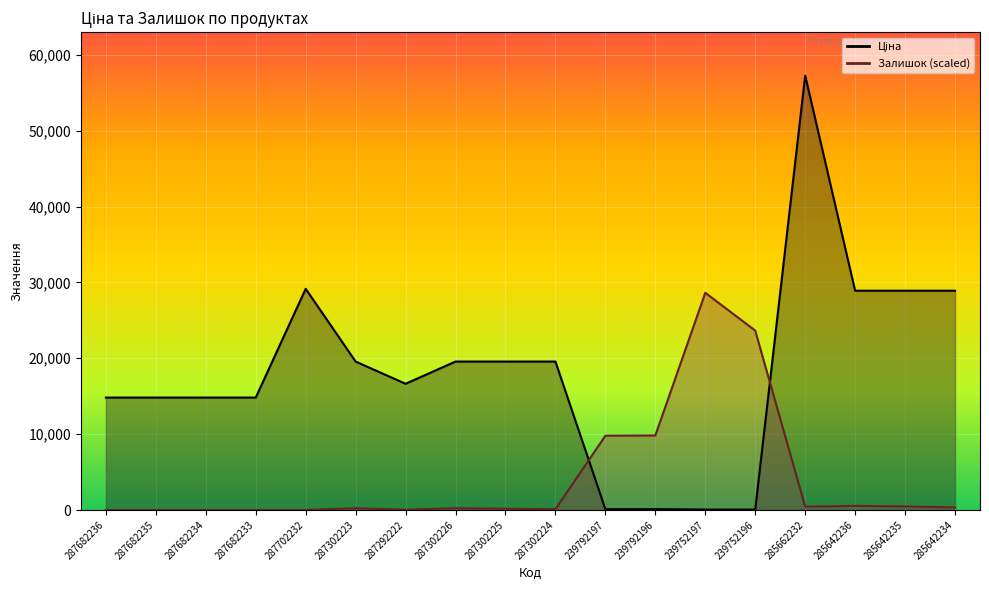

Reading left to right, transcribe all the data shown in this chart.

Ціна: 287682236=14817.6	287682235=14817.6	287682234=14817.6	287682233=14817.6	287702232=29152.3	287302223=19564.9	287292222=16636.8	287302226=19564.9	287302225=19564.9	287302224=19564.9	239792197=111.8	239792196=111.8	239752197=55.9	239752196=55.9	285662232=57258.0	285642236=28901.7	285642235=28901.7	285642234=28901.7
Залишок: 287682236=0.0	287682235=0.0	287682234=0.0	287682233=0.0	287702232=0.0	287302223=237.2	287292222=33.9	287302226=237.2	287302225=169.4	287302224=101.6	239792197=9791.5	239792196=9825.3	239752197=28629.0	239752196=23648.6	285662232=440.4	285642236=542.1	285642235=474.3	285642234=338.8